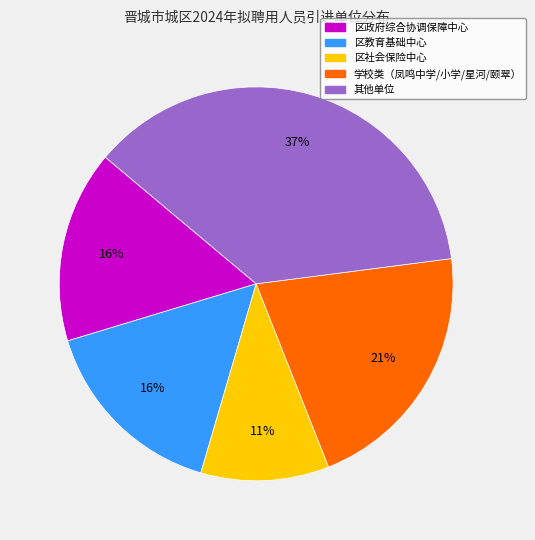

Is there any slice that represents more than half of the pie?

No